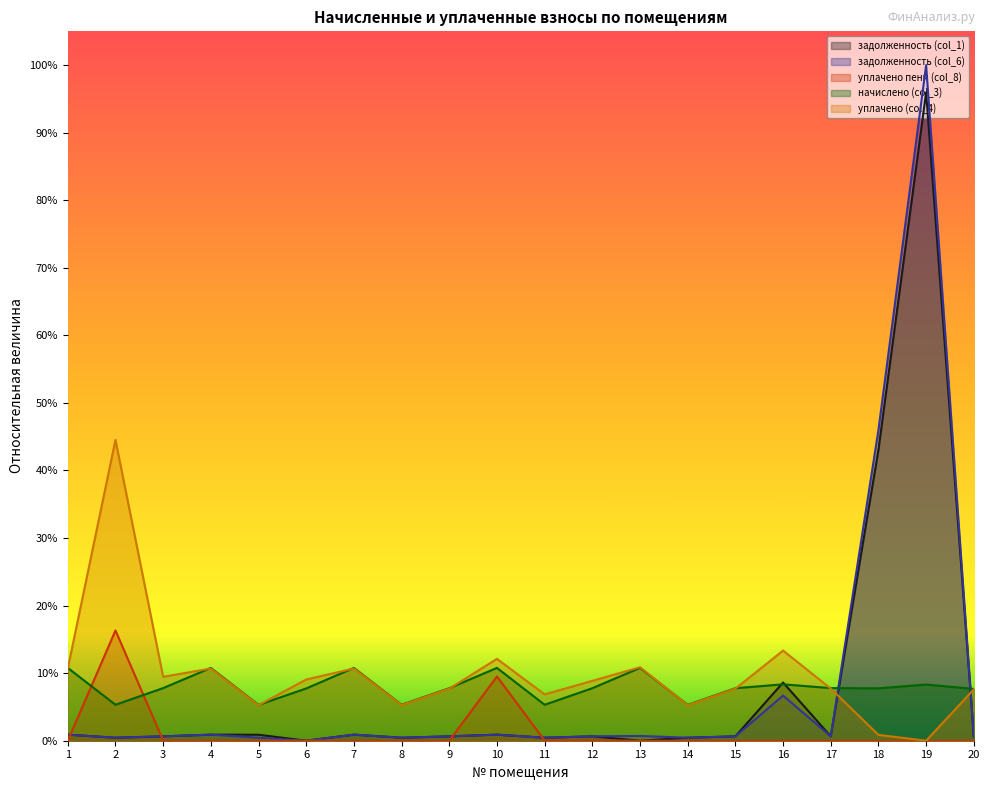

What is the difference between the maximum and second lowest values in the уплачено пени (col_8) series?

0.2